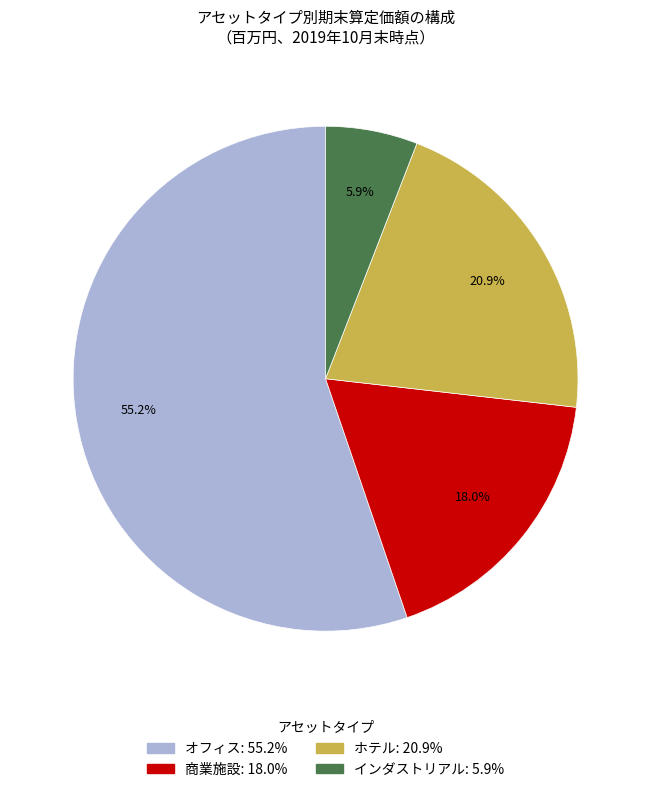

Is it true that ホテル is 6% of the pie?

False